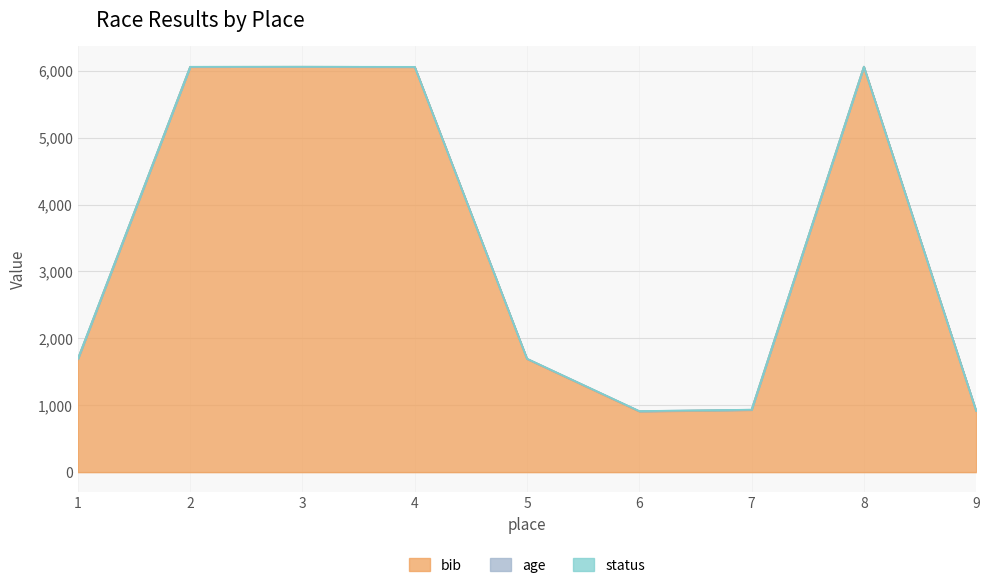

At which label is bib closest to 3484?

5